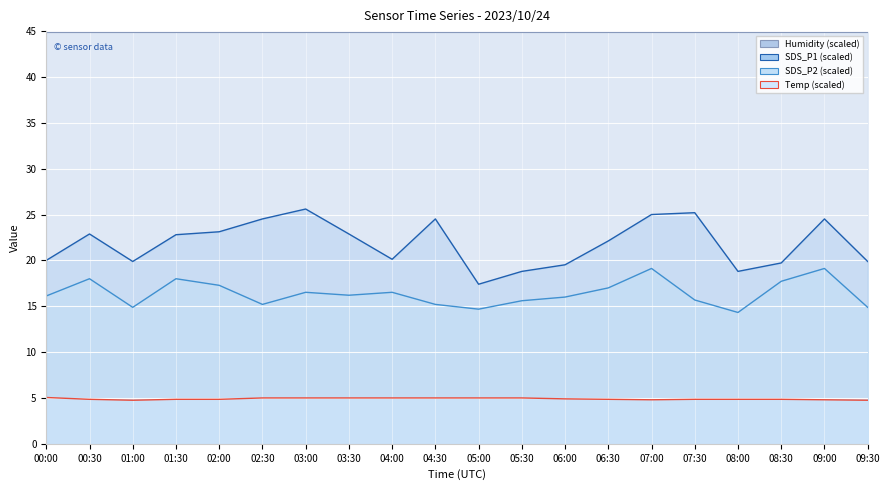

What is the value of the SDS_P1 point at the 12th from the left?

18.8